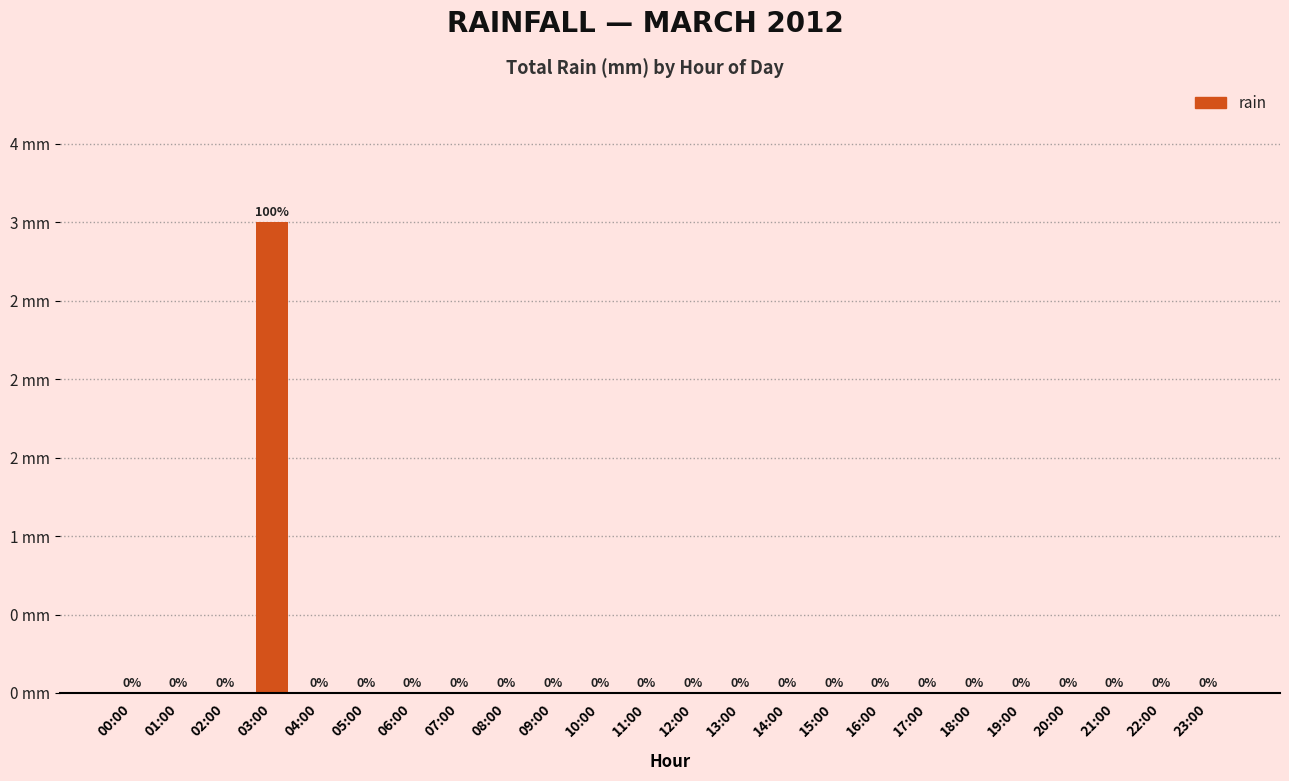

Is it true that the value at 03:00 is 3?

True